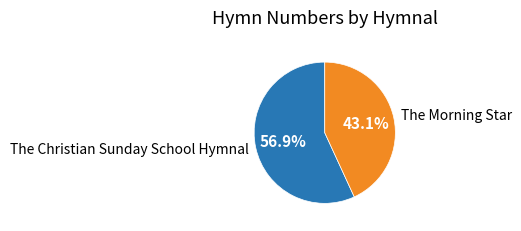

Which slice represents more than half of the pie?

The Christian Sunday School Hymnal